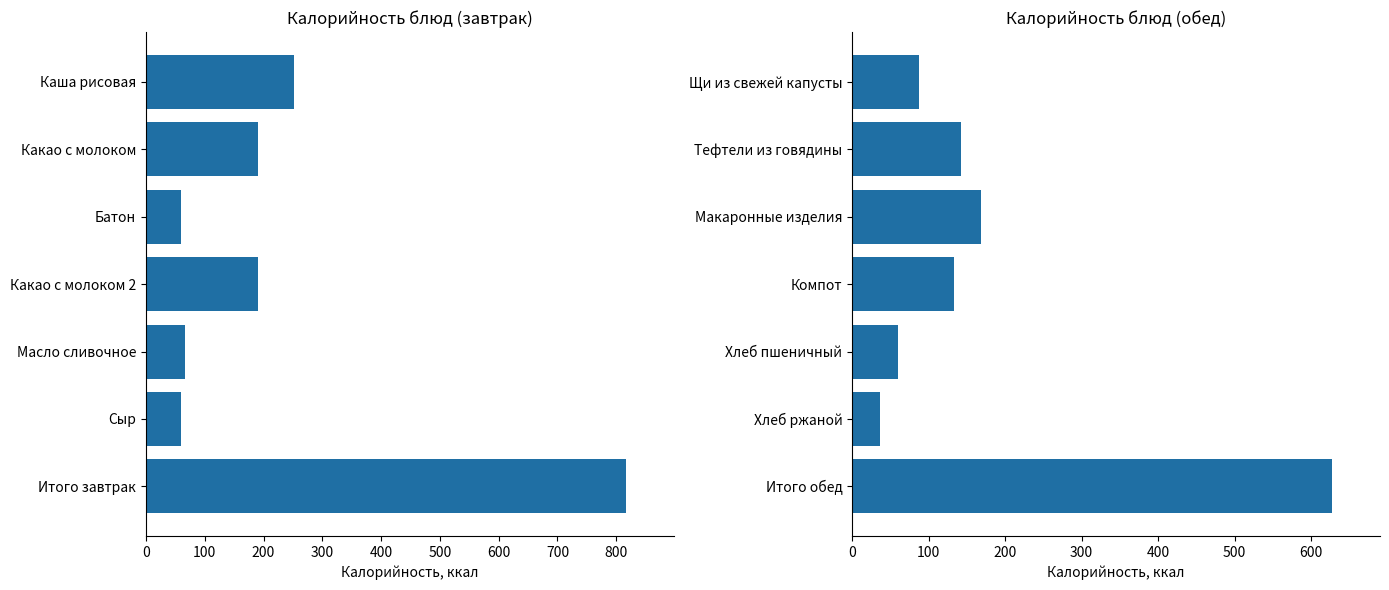

Is the value of Калорийность завтрак at 300 greater than the value of Калорийность обед at 500?

Yes